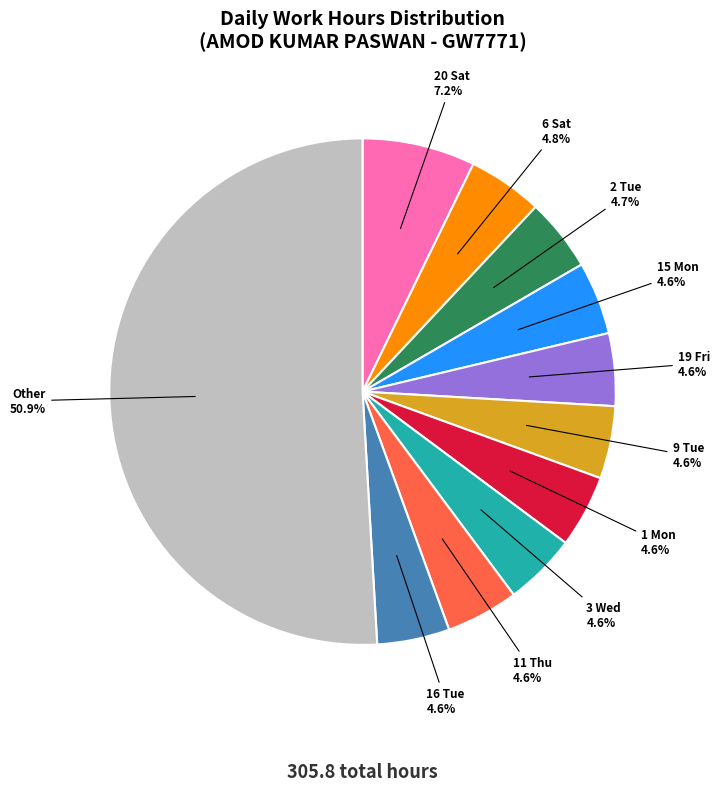

Is 16 Tue the majority of the pie?

No